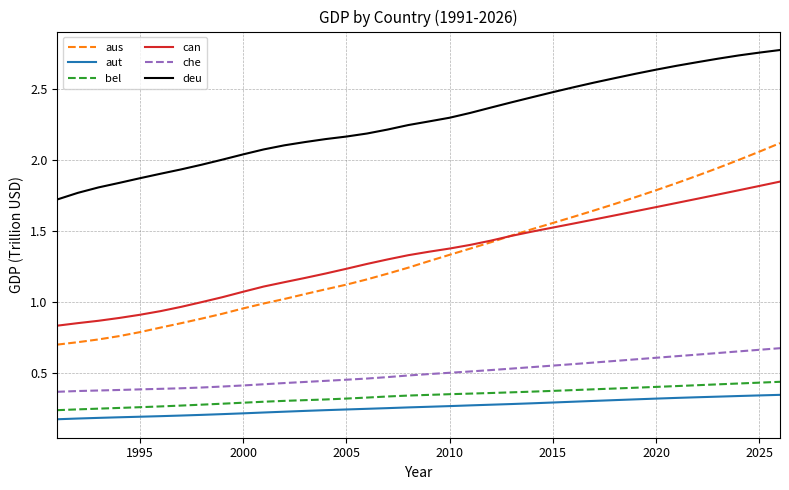

True or false: aut and deu cross at least once.

False